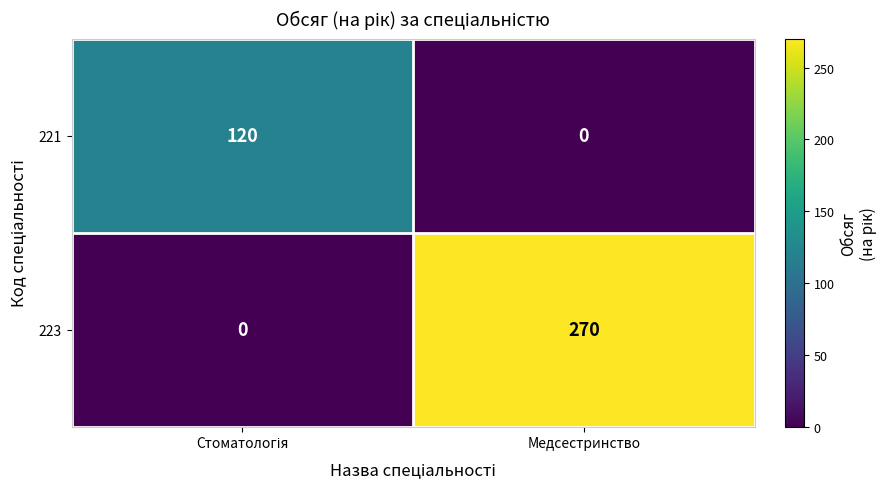

Which series has the widest spread of values?

223